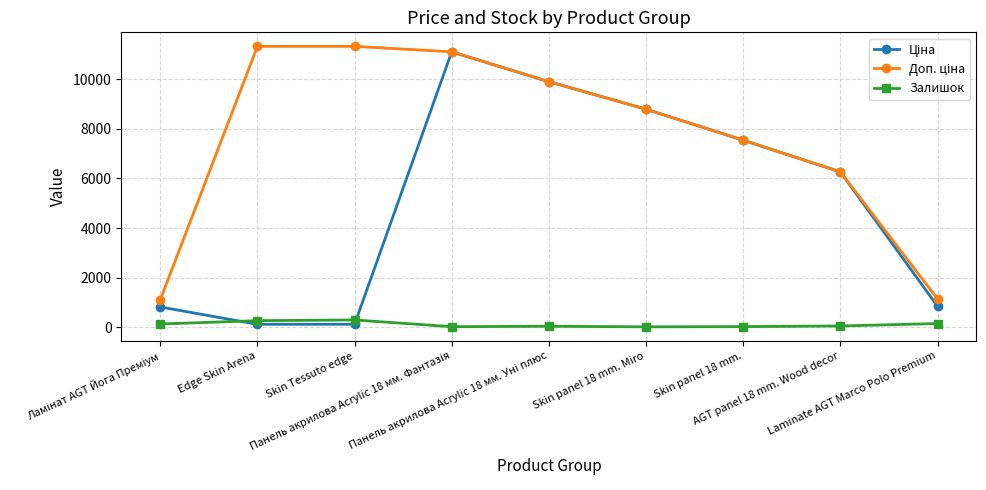

Reading left to right, what are all the values shown in this chart?

Ціна: Ламінат AGT Йога Преміум=813.0	Edge Skin Arena=113.3	Skin Tessuto edge=113.3	Панель акрилова Acrylic 18 мм. Фантазія=11113.6	Панель акрилова Acrylic 18 мм. Уні плюс=9908.5	Skin panel 18 mm. Miro=8797.6	Skin panel 18 mm.=7545.9	AGT panel 18 mm. Wood decor=6266.7	Laminate AGT Marco Polo Premium=842.8
Доп. ціна: Ламінат AGT Йога Преміум=1101.8	Edge Skin Arena=11334.0	Skin Tessuto edge=11334.0	Панель акрилова Acrylic 18 мм. Фантазія=11113.6	Панель акрилова Acrylic 18 мм. Уні плюс=9908.5	Skin panel 18 mm. Miro=8797.6	Skin panel 18 mm.=7545.9	AGT panel 18 mm. Wood decor=6266.7	Laminate AGT Marco Polo Premium=1142.1
Залишок: Ламінат AGT Йога Преміум=125.0	Edge Skin Arena=260.0	Skin Tessuto edge=289.0	Панель акрилова Acrylic 18 мм. Фантазія=17.0	Панель акрилова Acrylic 18 мм. Уні плюс=35.0	Skin panel 18 mm. Miro=11.0	Skin panel 18 mm.=20.0	AGT panel 18 mm. Wood decor=46.0	Laminate AGT Marco Polo Premium=144.0